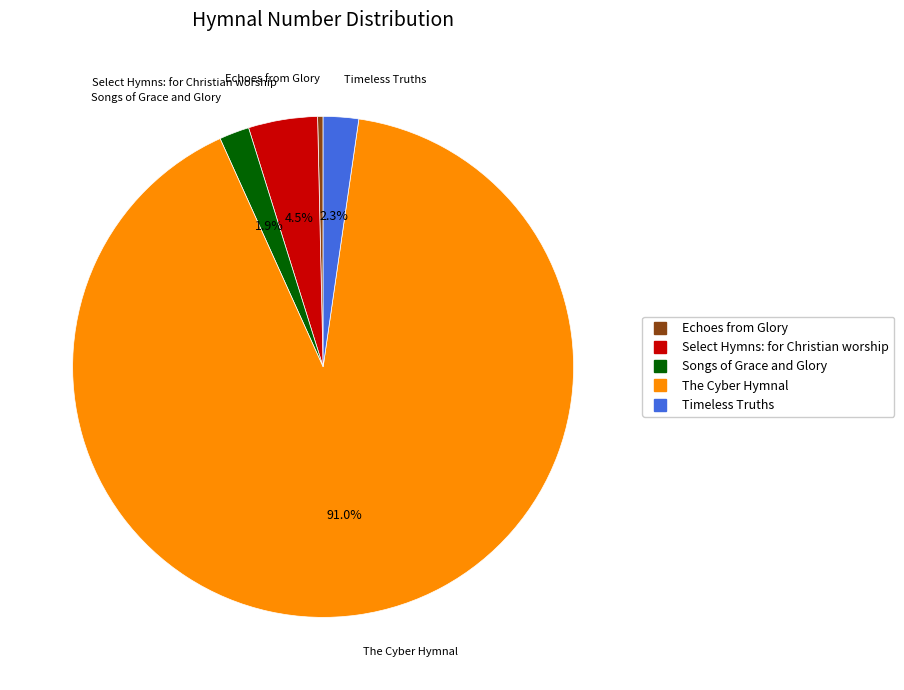

Does Echoes from Glory account for over 50% of the chart?

No